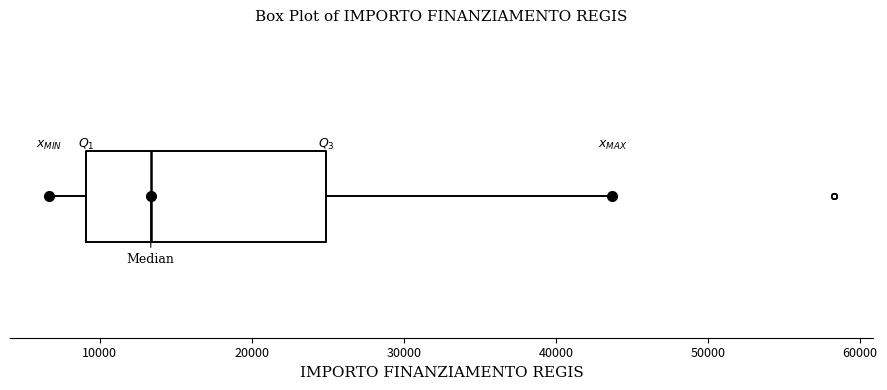

Where is the left edge of the box on the x-axis? The values are not printed on the chart, so give them approximately, as read against the axis.

9000